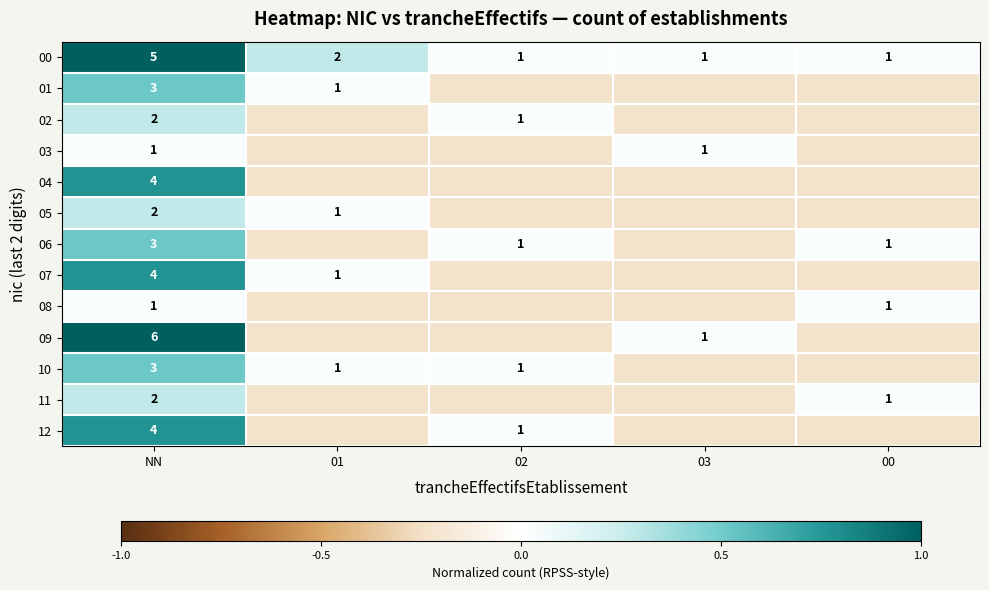

The value of 04 at 01 is -0.2. True or false?

True